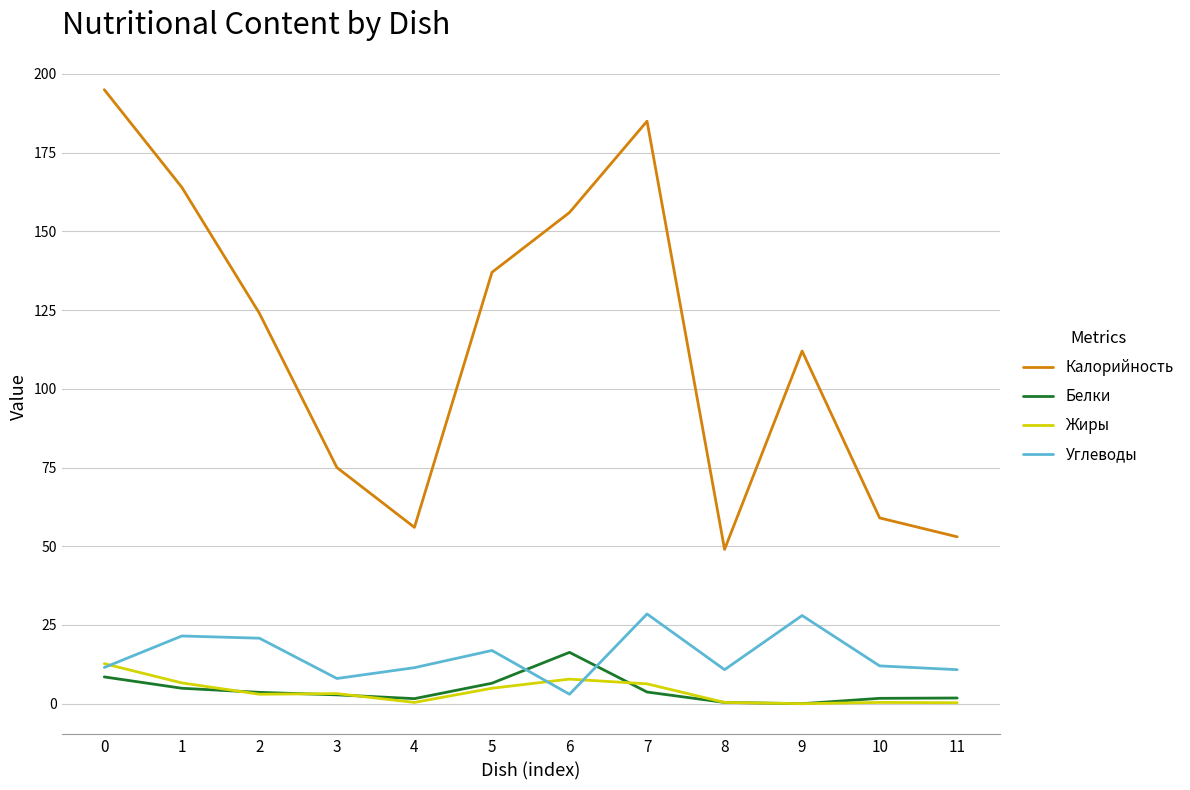

The value of Калорийность at 9 is 112.0. True or false?

True